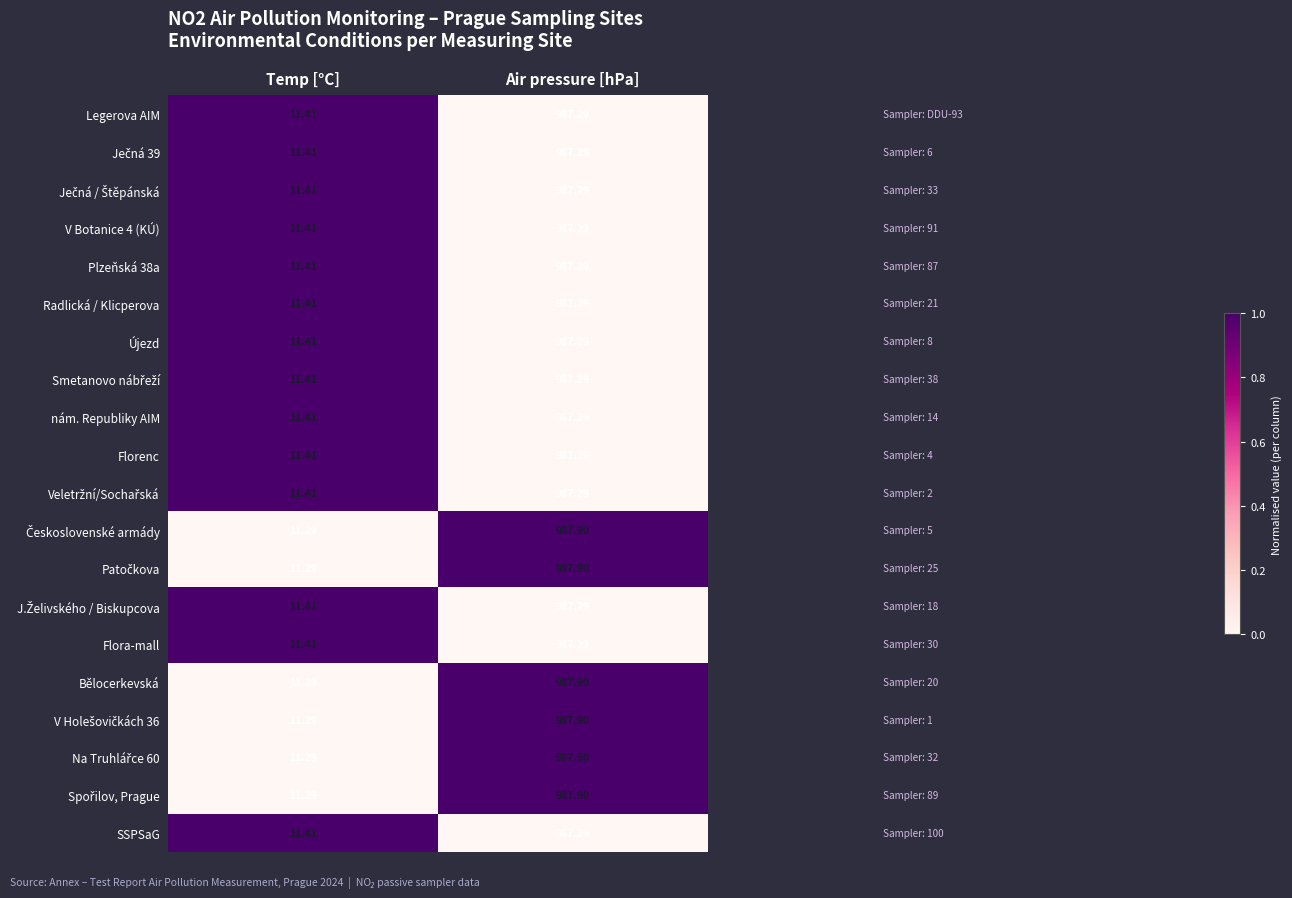

Rank the categories by Legerova AIM value from highest to lowest.

Air pressure [hPa], Temp [°C]